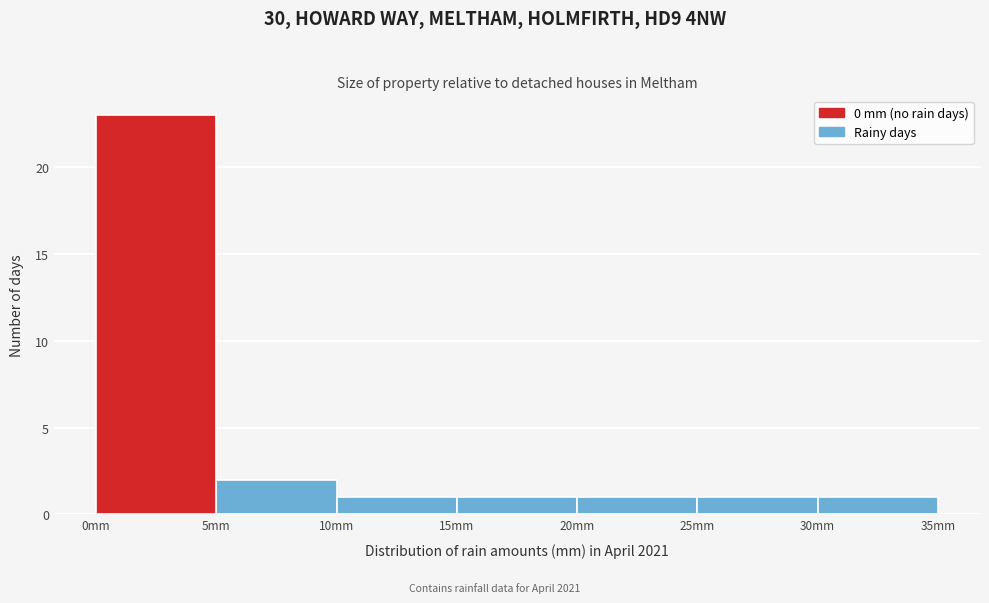

Over which range of the x-axis is the bar tallest?

0 to 5